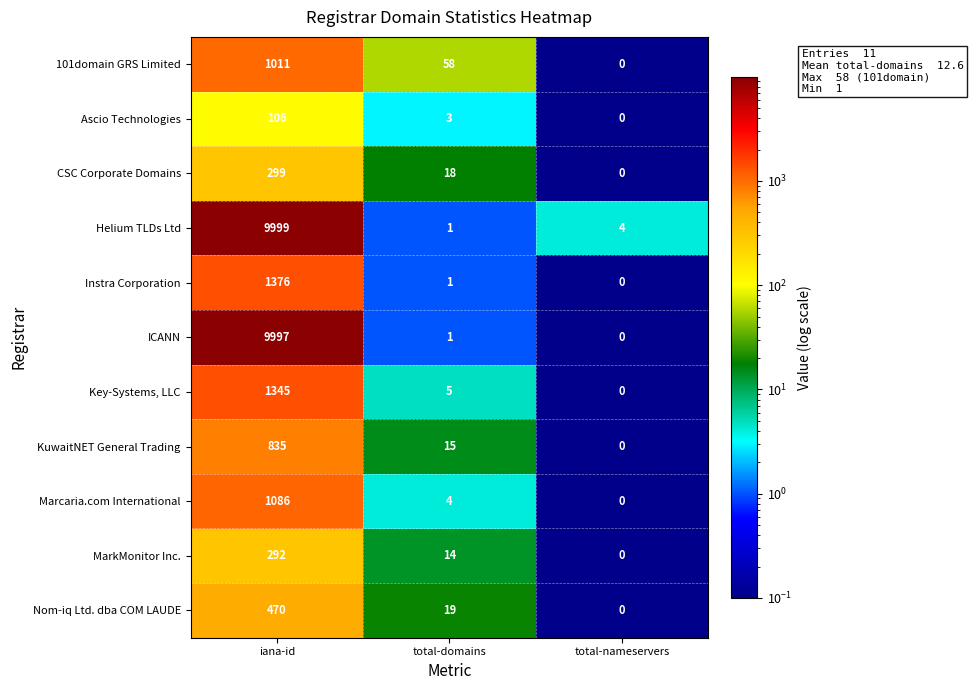

At which category does the chart reach its peak across all series?

iana-id